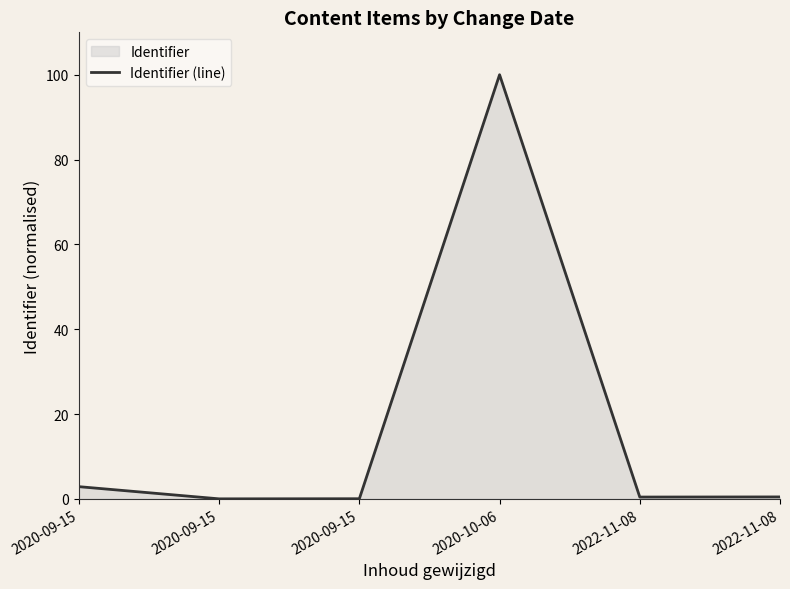

List the labels in order of value, largest first.

2020-10-06, 2020-09-15, 2022-11-08, 2022-11-08, 2020-09-15, 2020-09-15